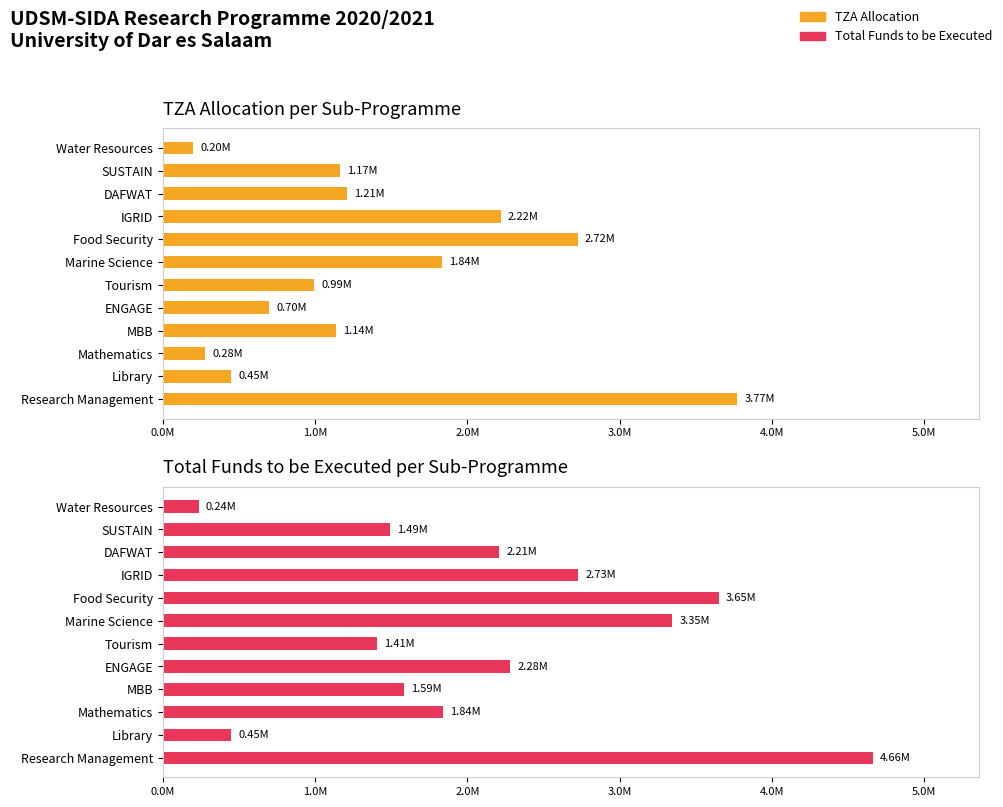

At Food Security, list the series in order from smallest to largest.

TZA Allocation, Total Funds to be Executed